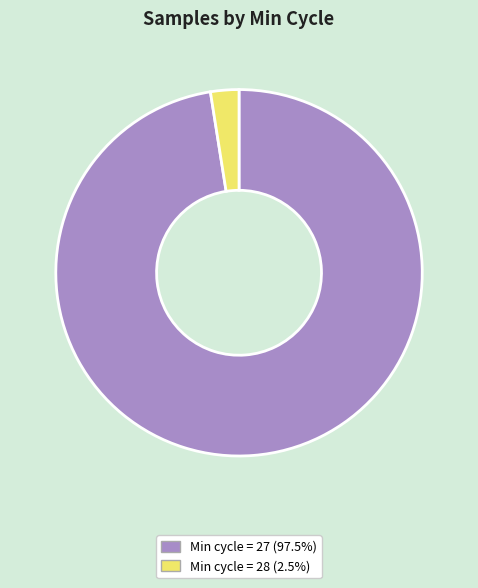

Is there a majority slice in this chart?

Yes